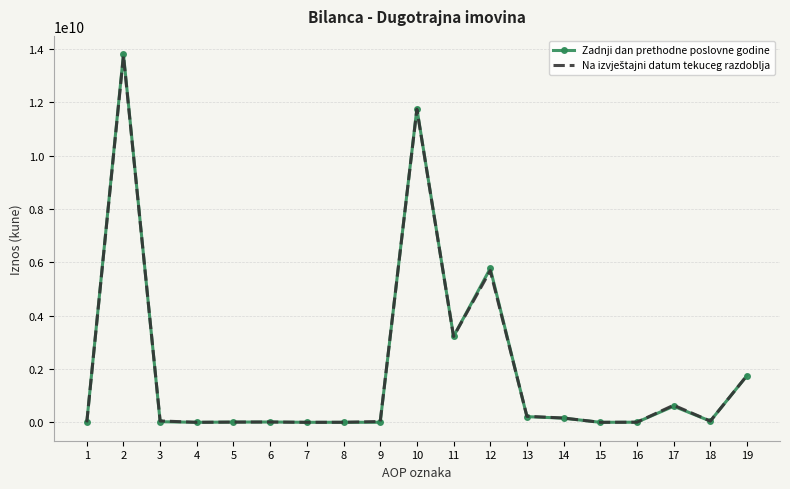

Which series has the largest range (max minus min)?

Zadnji dan prethodne poslovne godine